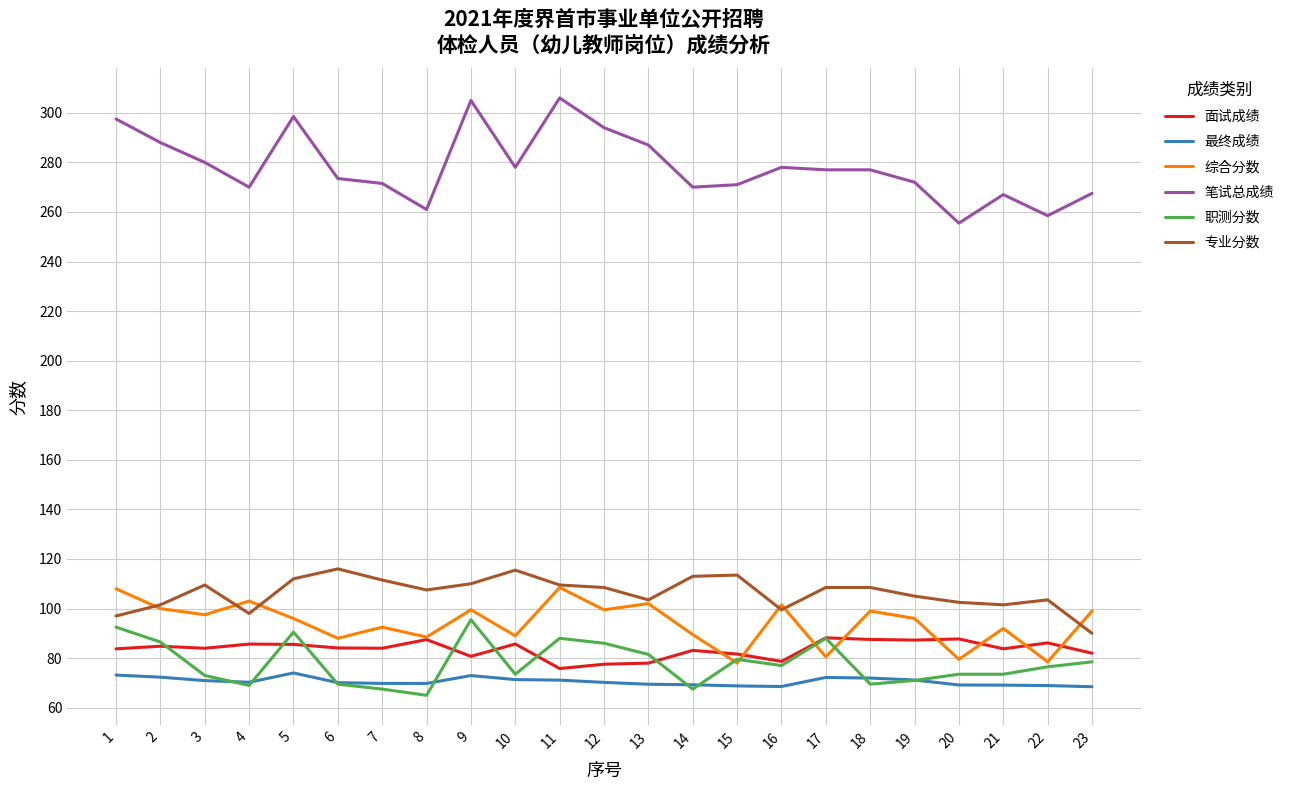

What is the sum of the 专业分数 values at 12 and 20?

211.0